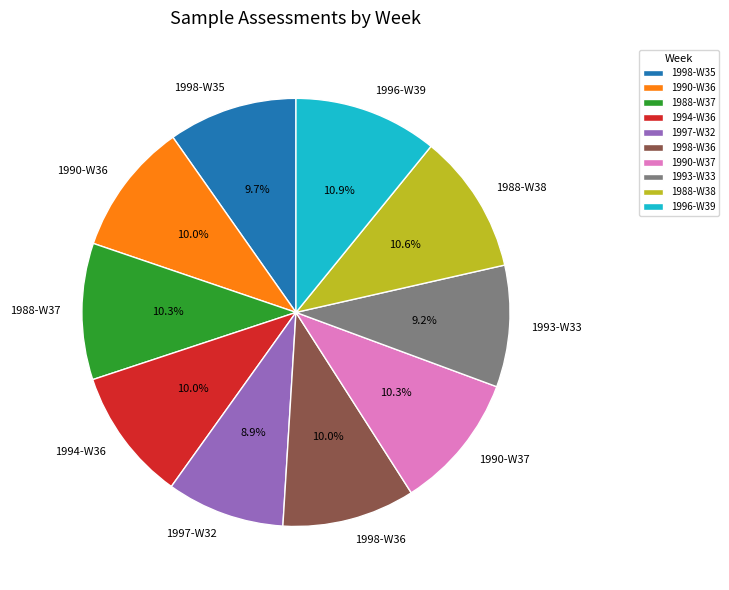

How many slices are in this pie chart?

10